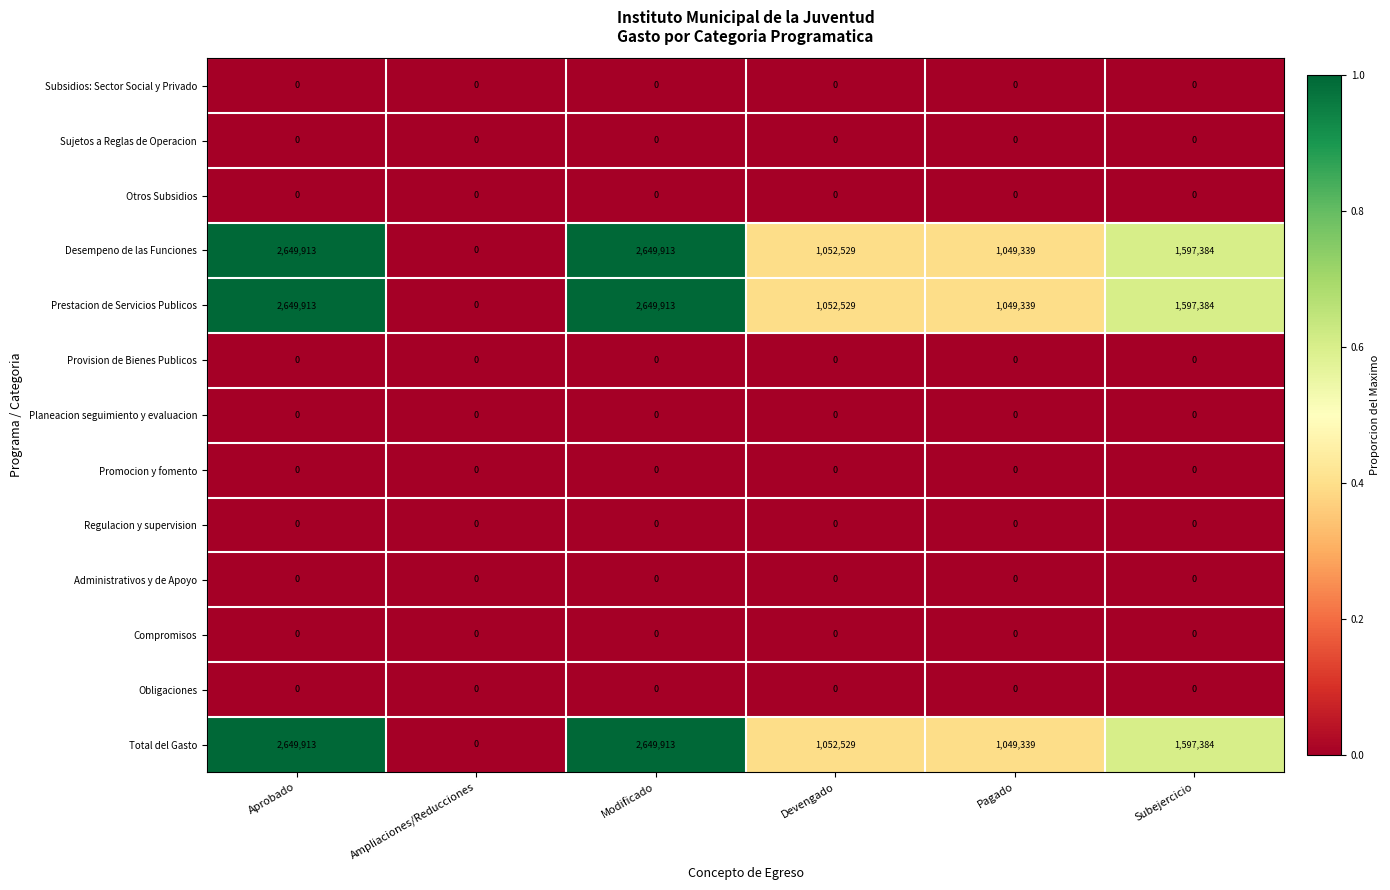

What is the greatest value displayed?

2649913